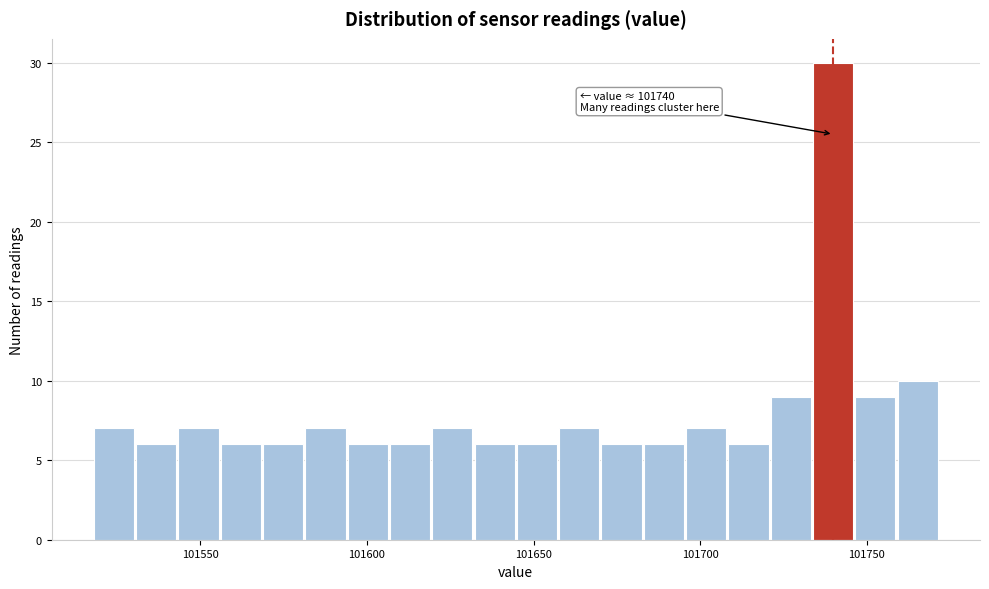

Read against the x-axis, roughly where is the centre of the tallest bar?

101740